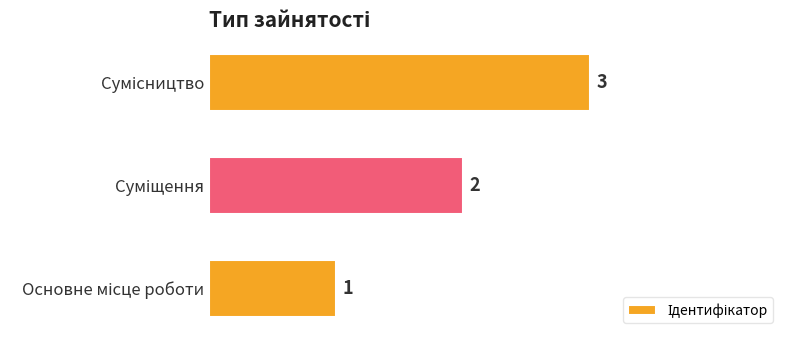

How many values are between 1 and 3?

3